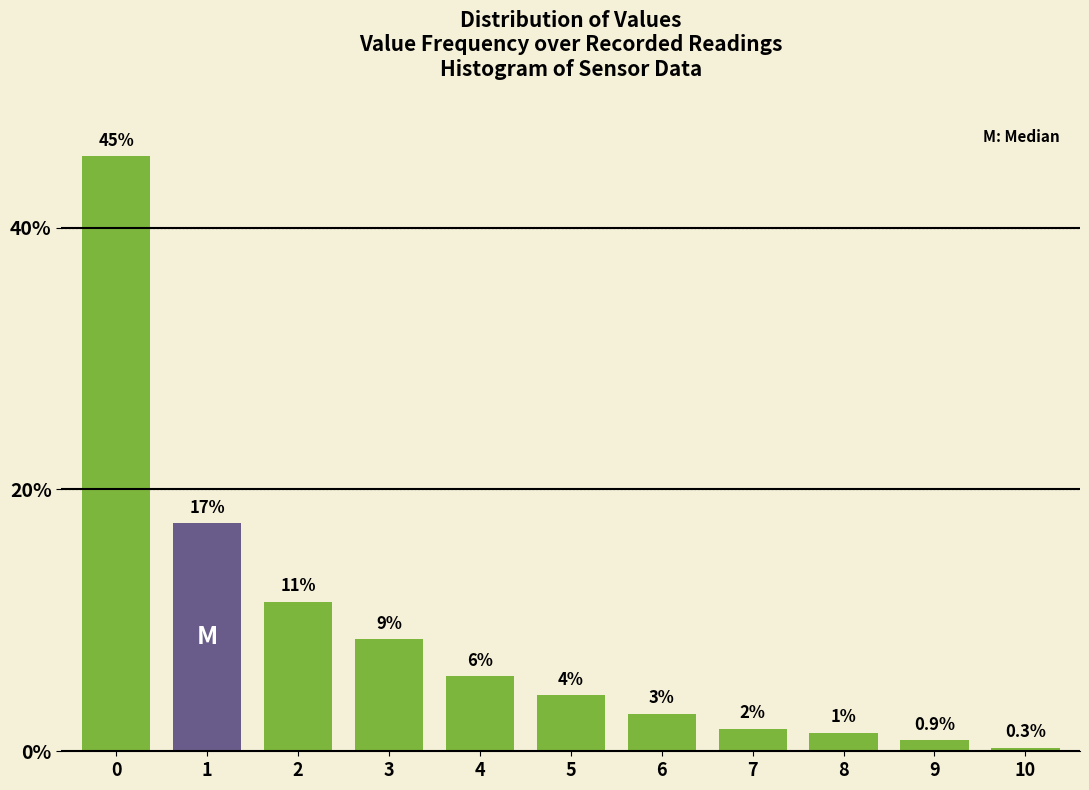

How many bars are there in total?

11